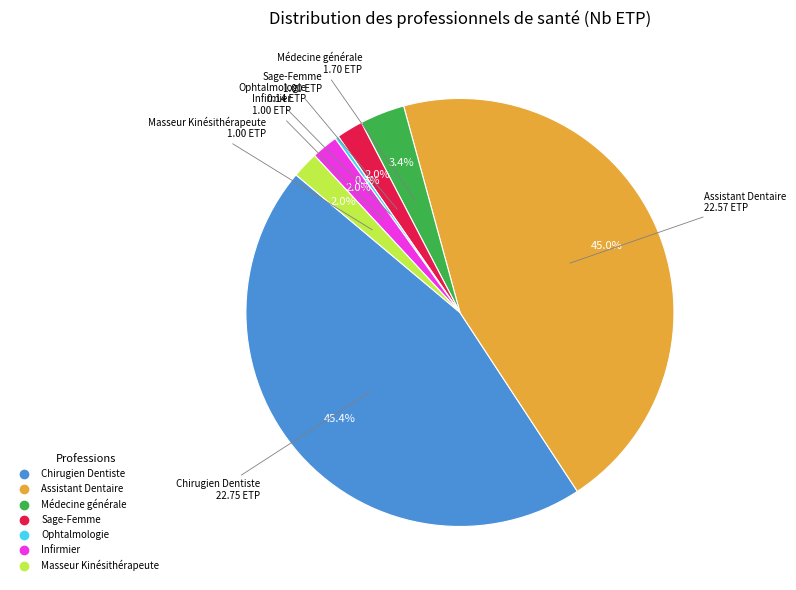

How many slices are in this pie chart?

7